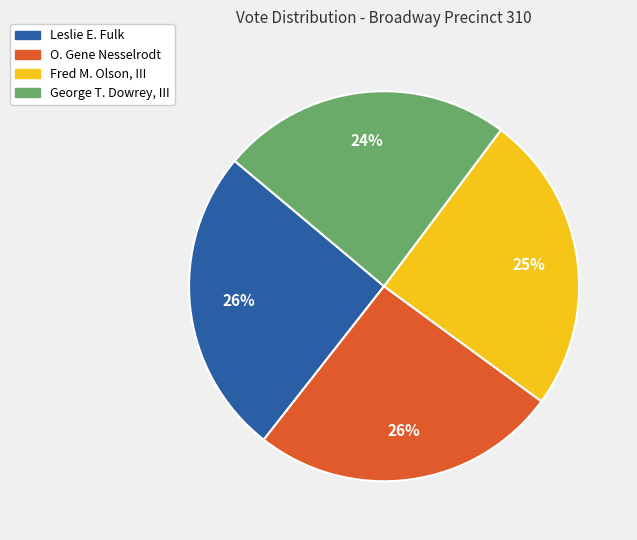

Between Leslie E. Fulk and George T. Dowrey, III, which is larger?

Leslie E. Fulk